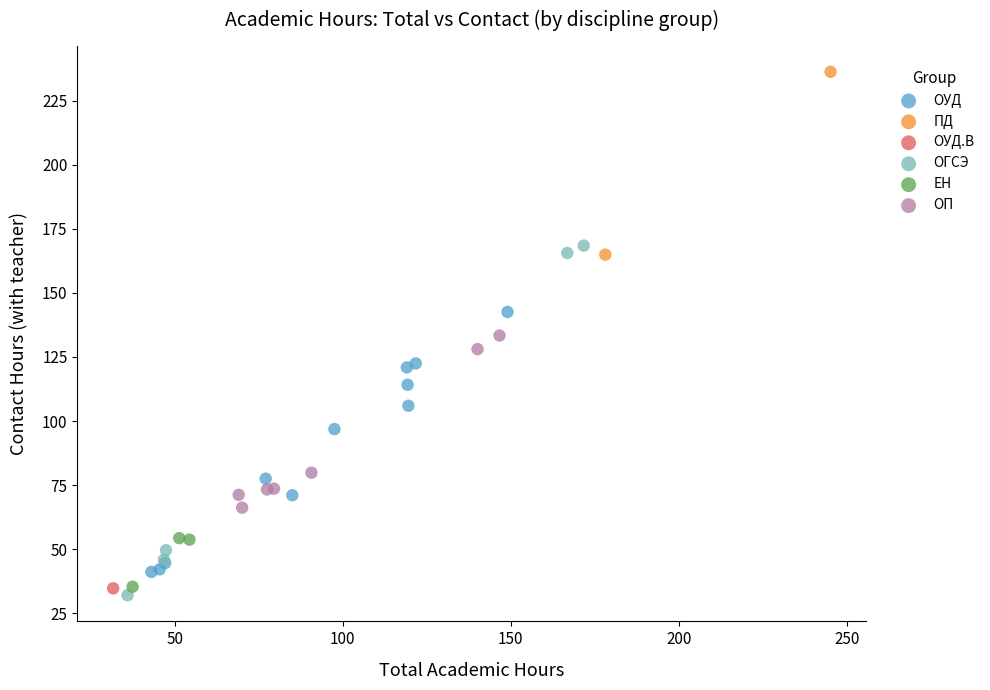

What are all the series names shown in the legend?

ОУД, ПД, ОУД.В, ОГСЭ, ЕН, ОП